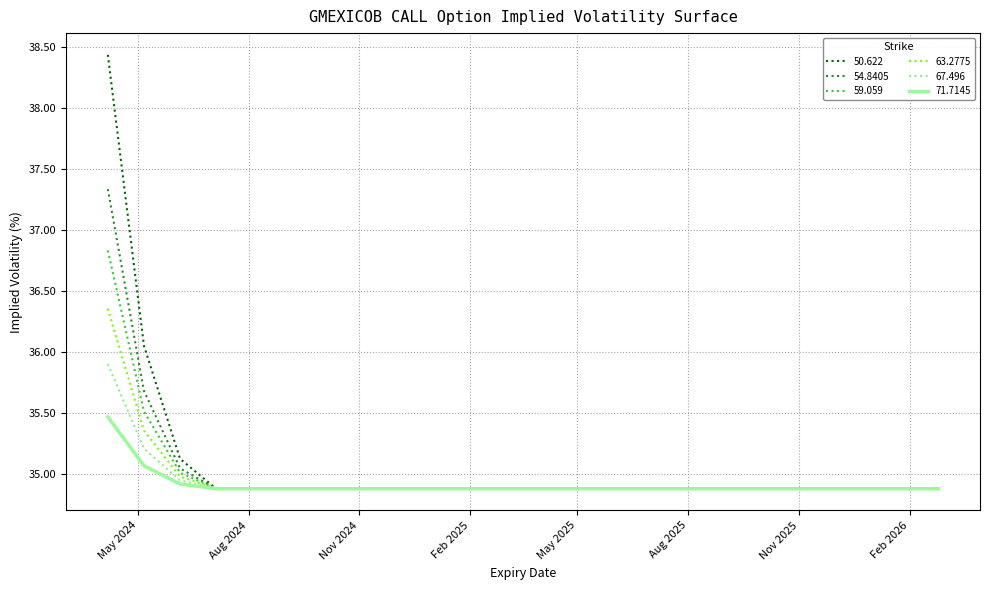

Which series ends up on top after the final intersection of 54.8405 and 71.7145?

71.7145